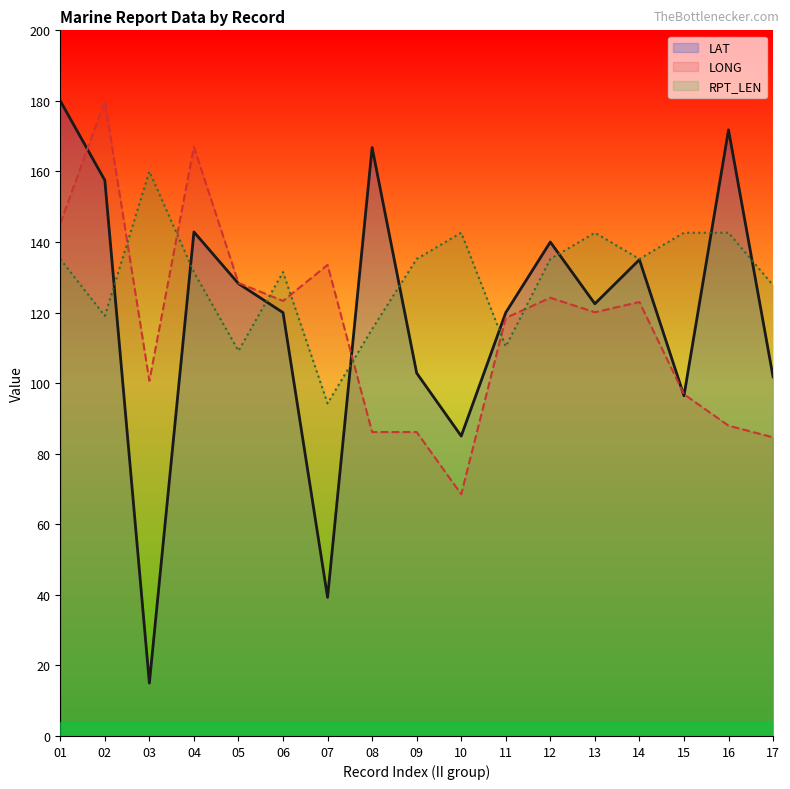

What is the difference between the maximum and minimum values in the LONG series?

111.5